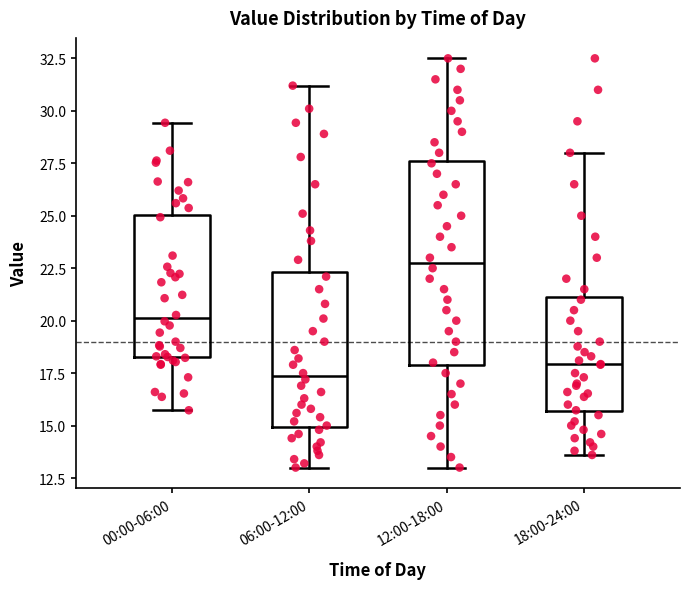

Reading left to right, transcribe this box plot: for each box, give where its median line is, the range the box spans, and where its two whiskers end, as read against the y-axis. The values are not printed on the chart, so give them approximately, as read against the axis.

00:00-06:00: median 20.0, box 18.5 to 25.0, whiskers 15.5 to 29.5
06:00-12:00: median 17.5, box 15.0 to 22.5, whiskers 13.0 to 31.0
12:00-18:00: median 23.0, box 18.0 to 27.5, whiskers 13.0 to 32.5
18:00-24:00: median 18.0, box 15.5 to 21.0, whiskers 13.5 to 28.0